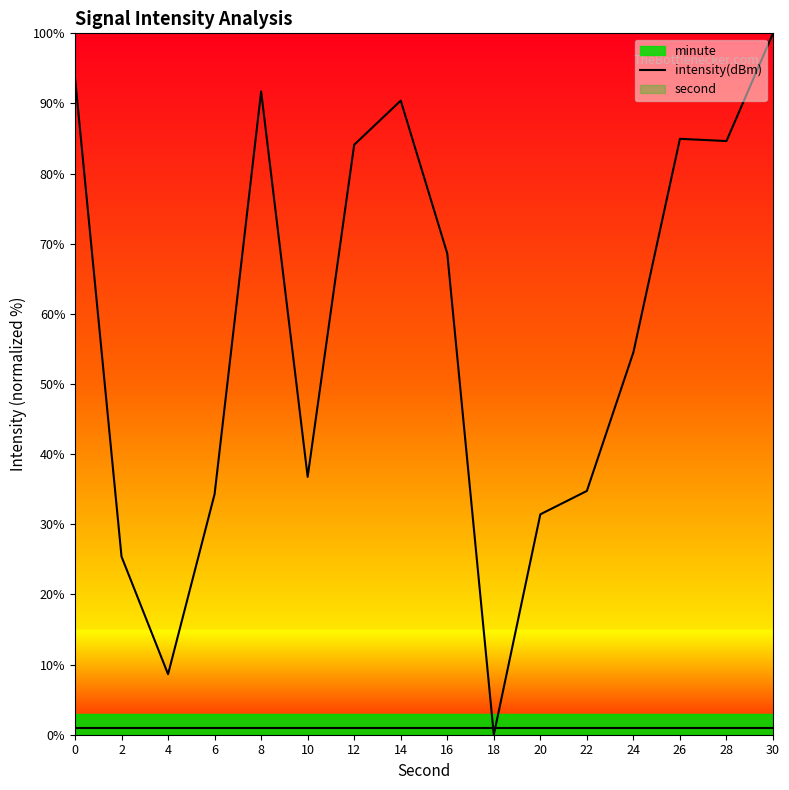

Rank the categories by value from lowest to highest.

18, 4, 2, 20, 6, 22, 10, 24, 16, 12, 28, 26, 14, 8, 0, 30